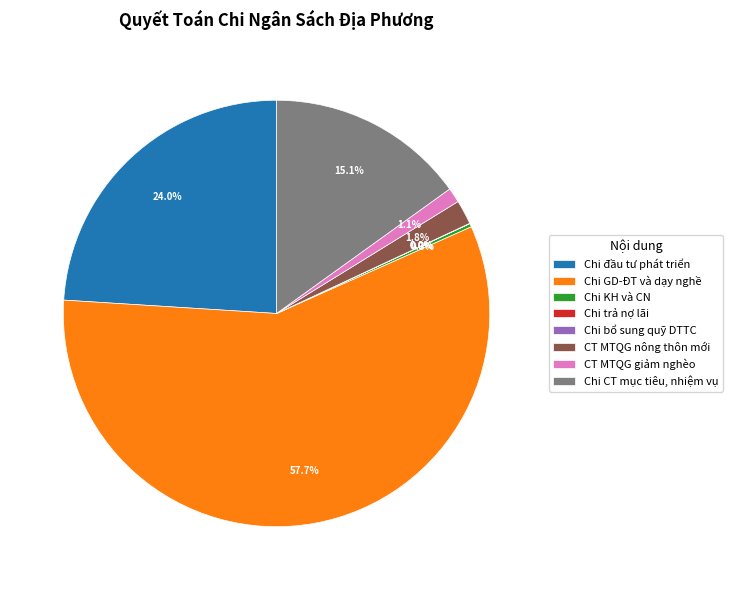

Which has a higher value, Chi đầu tư phát triển or Chi CT mục tiêu, nhiệm vụ?

Chi đầu tư phát triển